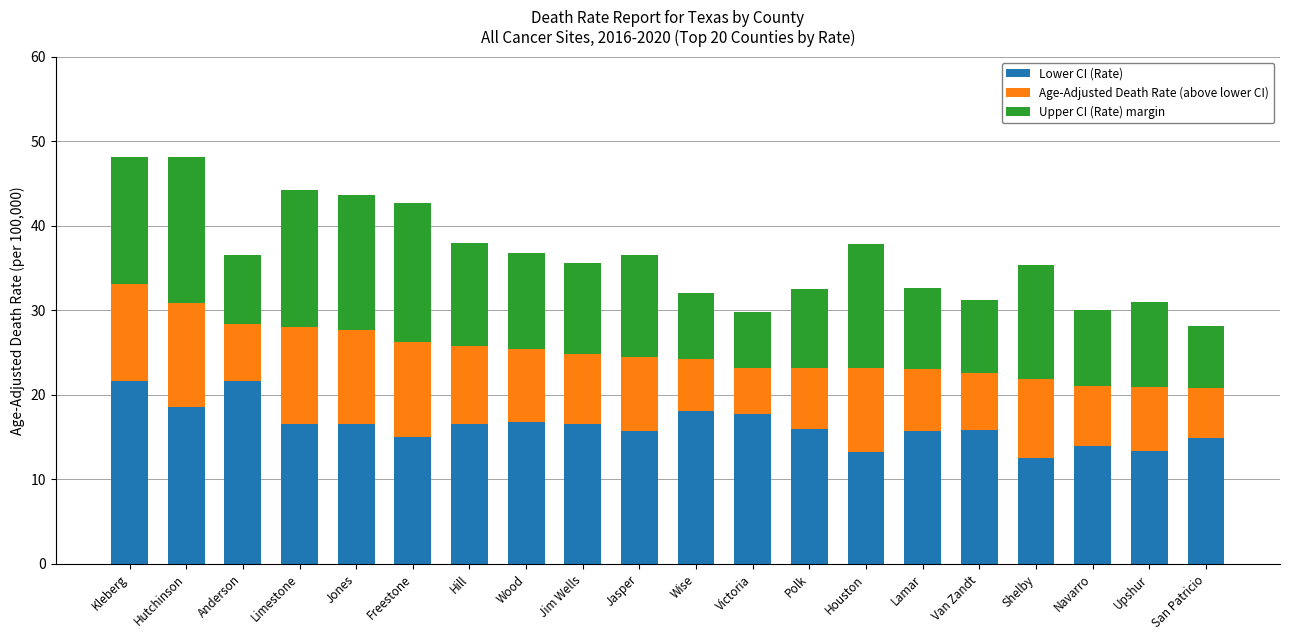

What is the sum of the Lower CI (Rate) values at Wood and Lamar?

32.5